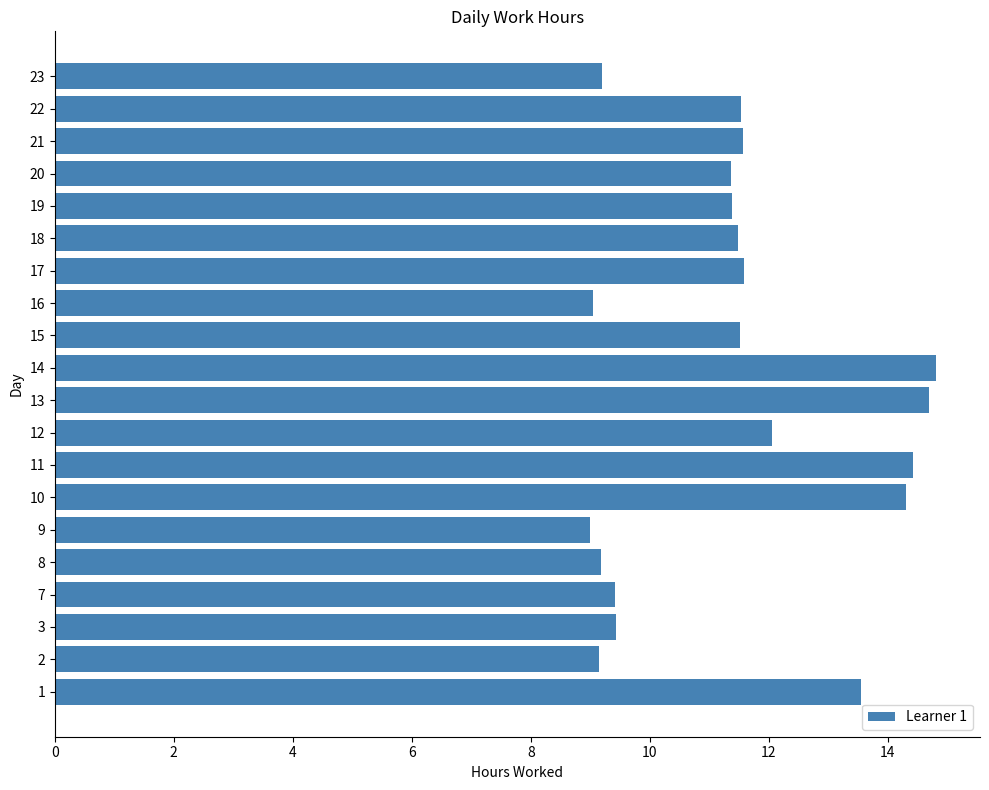

Approximately how many times larger is the value at 2 compared to 16?

1.0